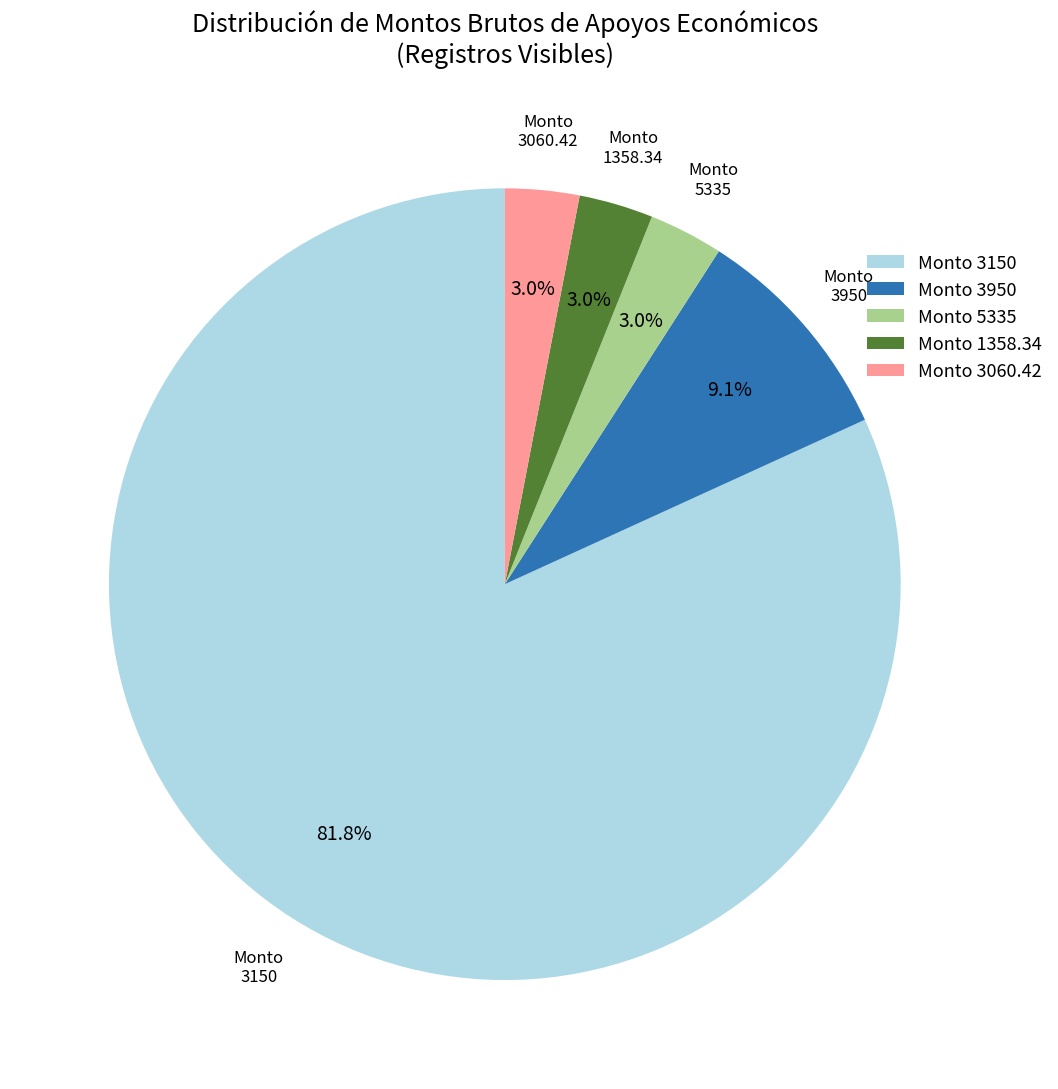

The 3150 slice represents 8% of the pie. True or false?

False